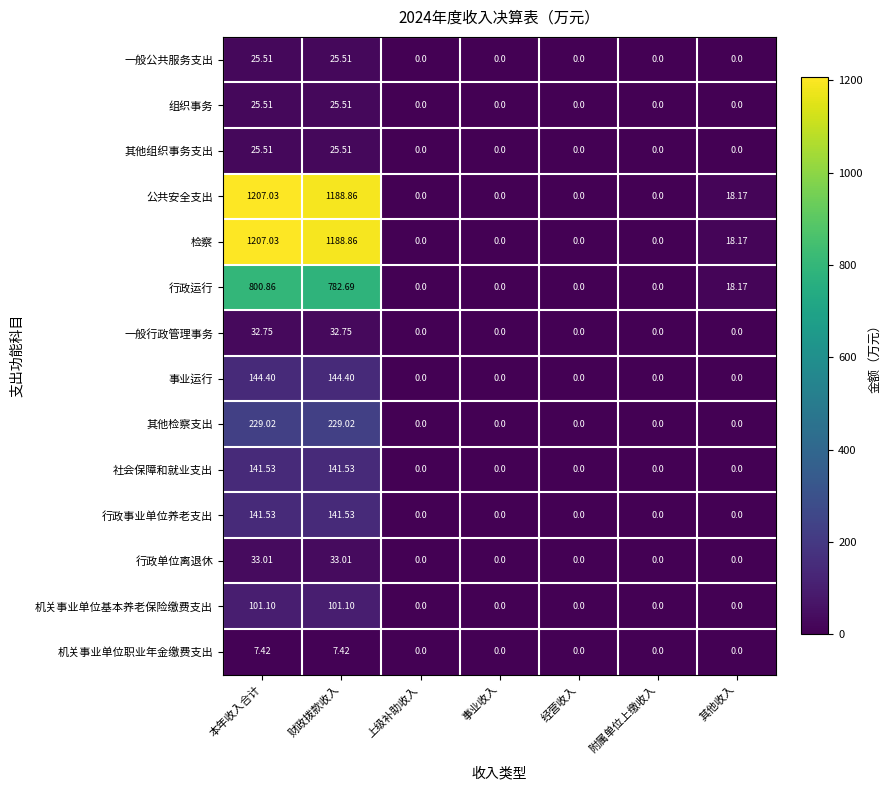

Which label corresponds to the largest value in the chart?

本年收入合计